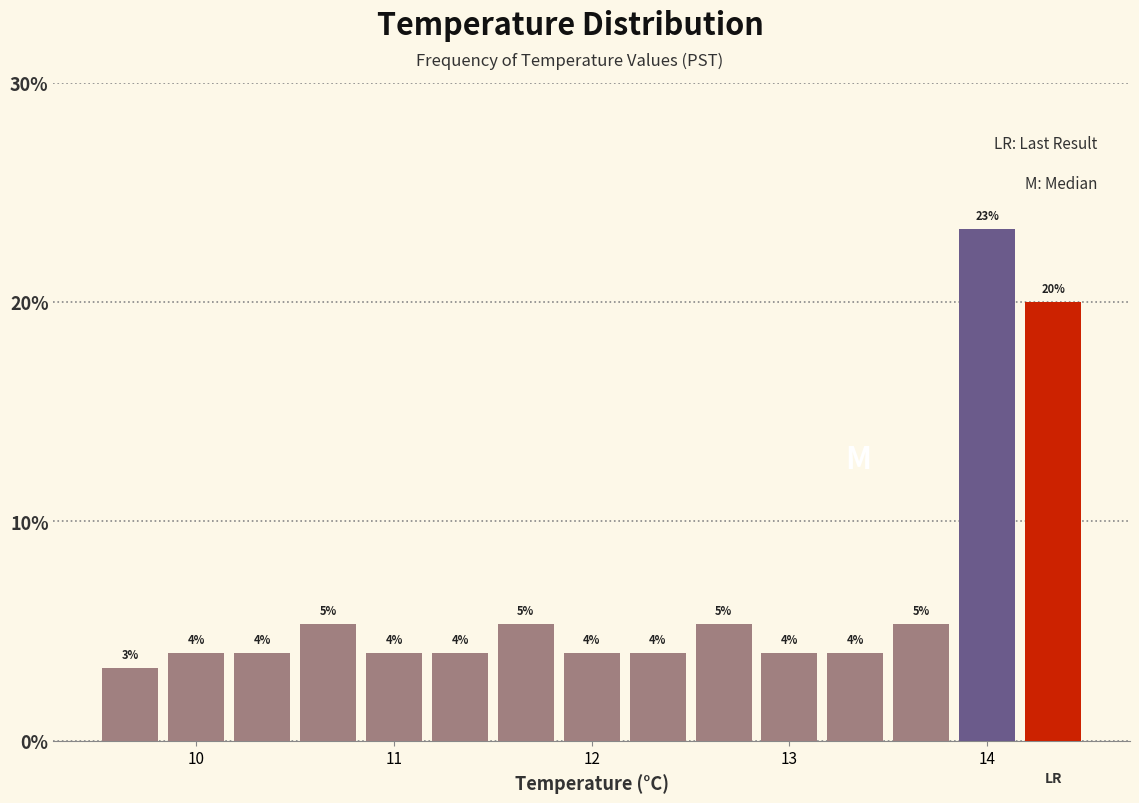

Around what value on the x-axis is the tallest bar? Give the approximate position of its centre, as read against the axis.

14.0